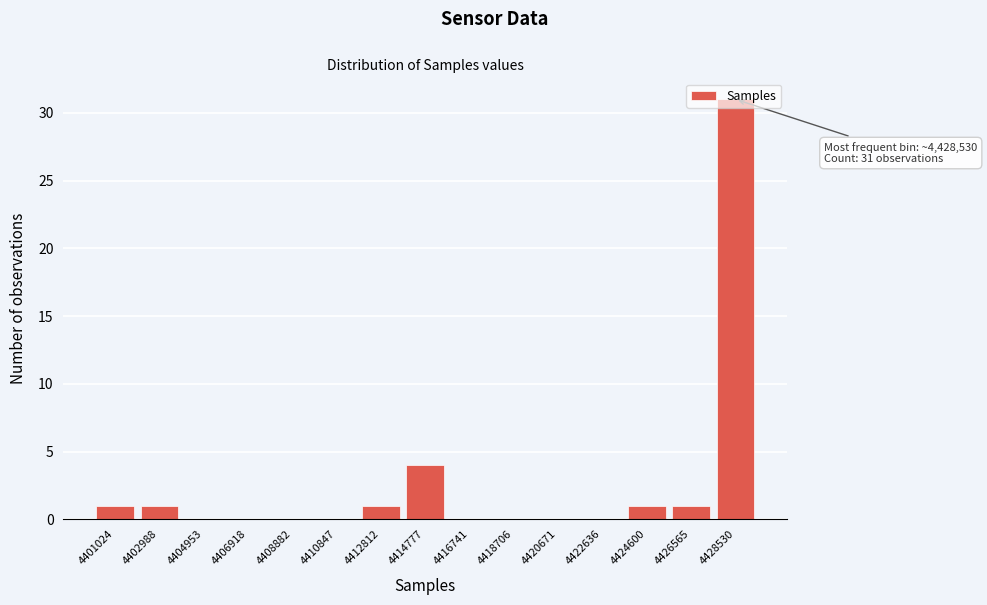

Is it true that the value at 4418706 is -19?

False